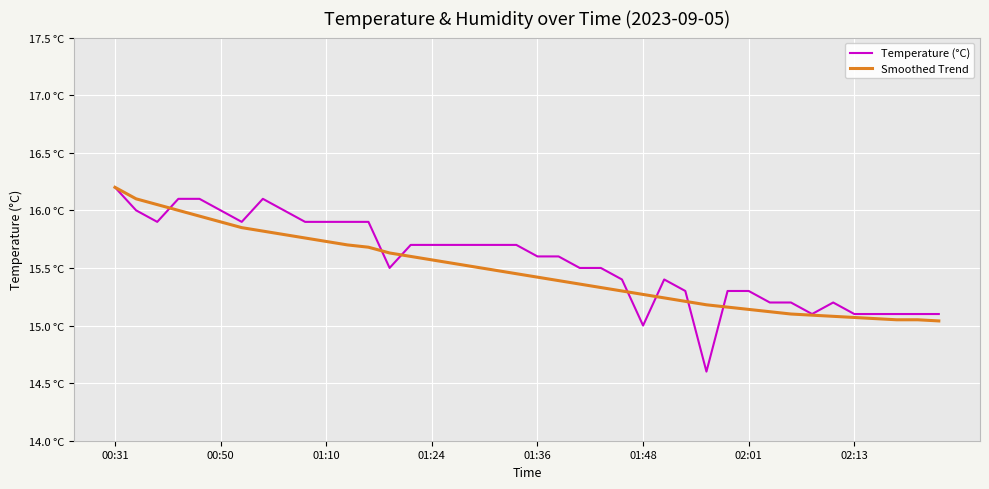

What is the difference between the second highest and second lowest values in the Temperature (°C) series?

1.1